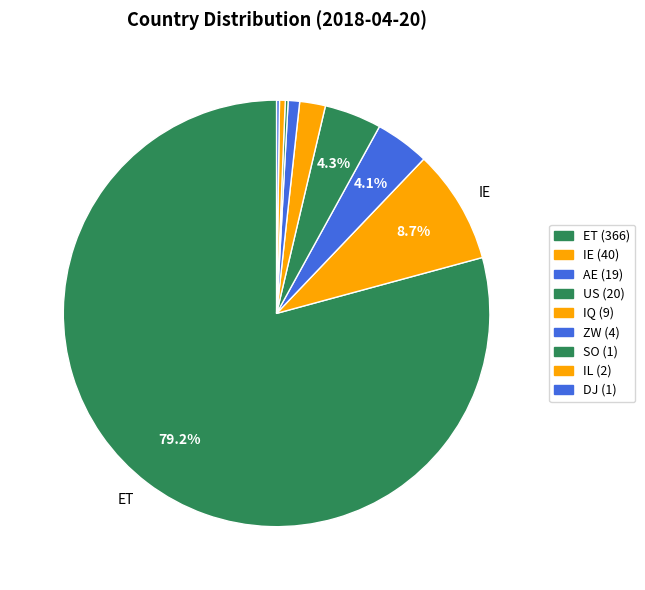

Which slice represents more than half of the pie?

ET